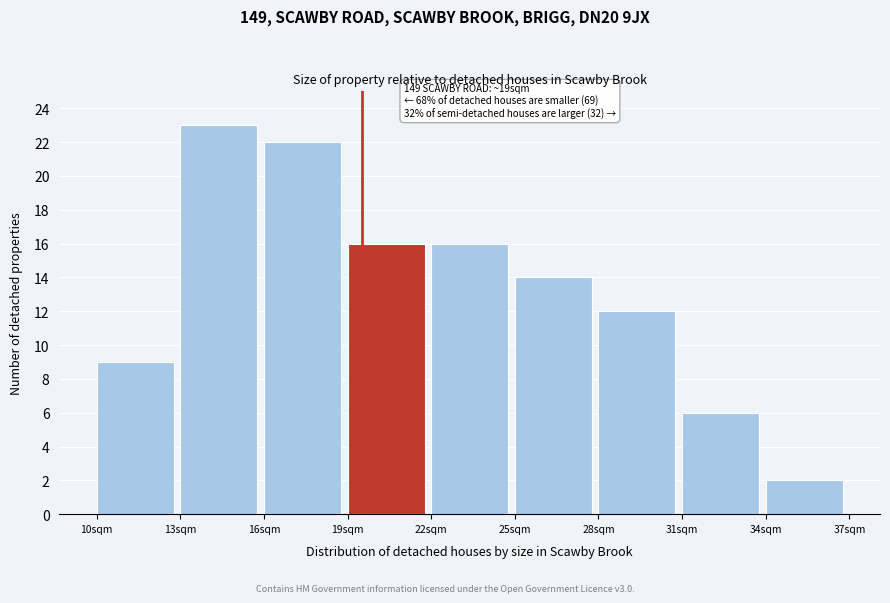

Over which range of the x-axis is the bar tallest?

13 to 16